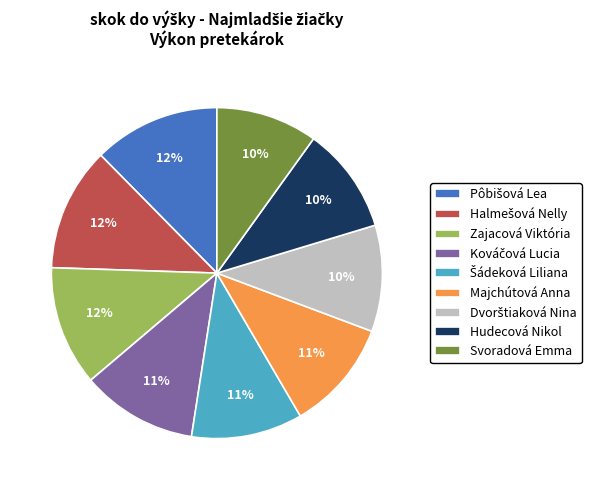

What percentage is the Zajacová Viktória slice, to the nearest percent?

12%